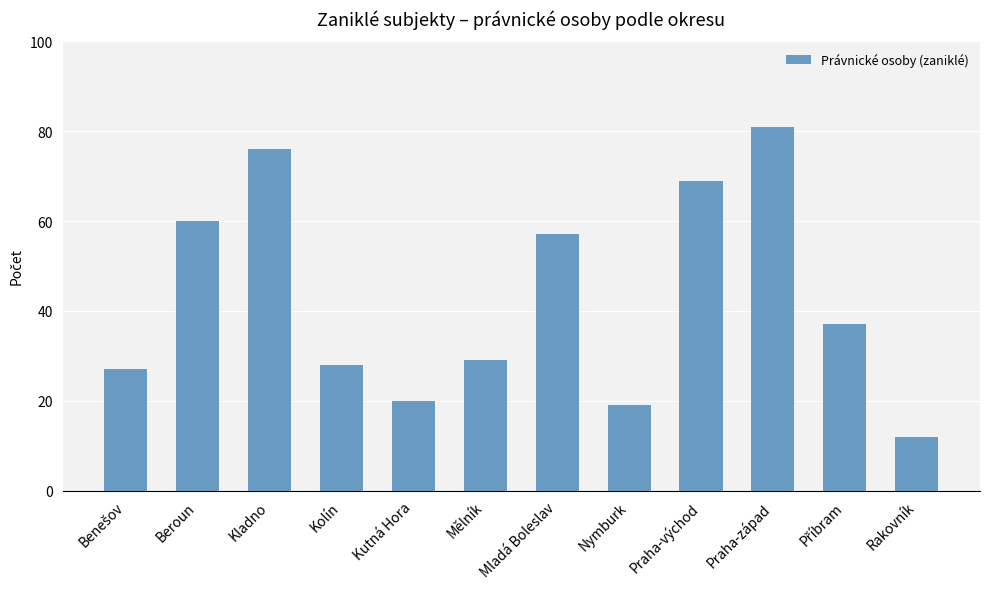

What is the value of the 11th bar from the left?

37